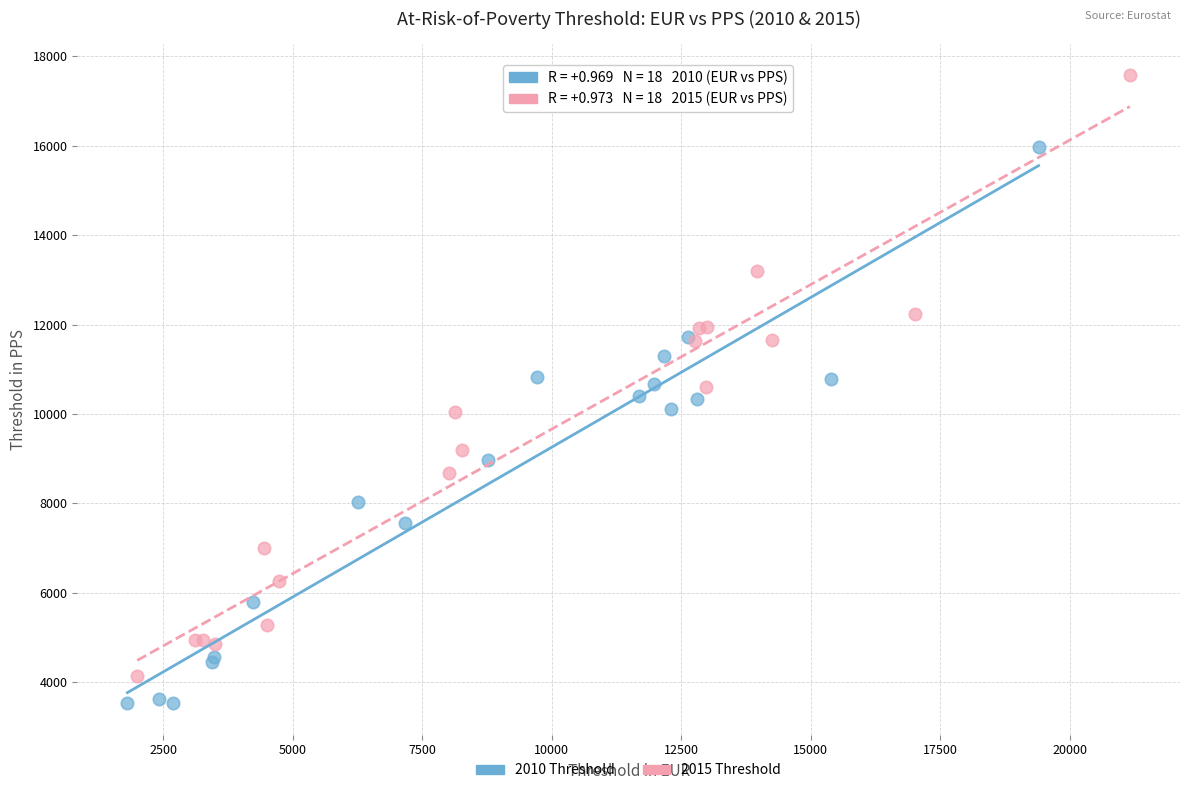

Which series has the largest Y range (max minus min)?

2015 Threshold